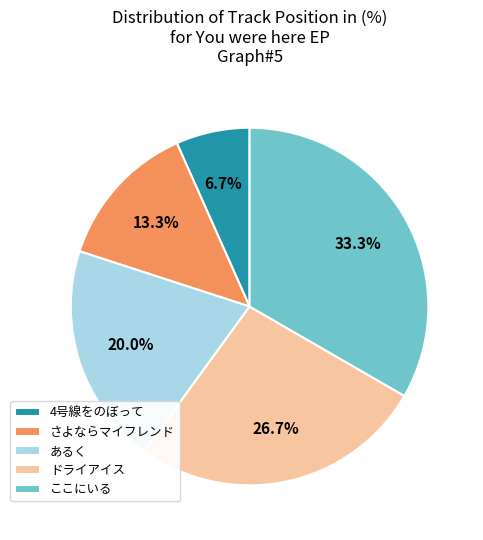

To the nearest percent, what is the difference between the ドライアイス and さよならマイフレンド slice percentages?

13%